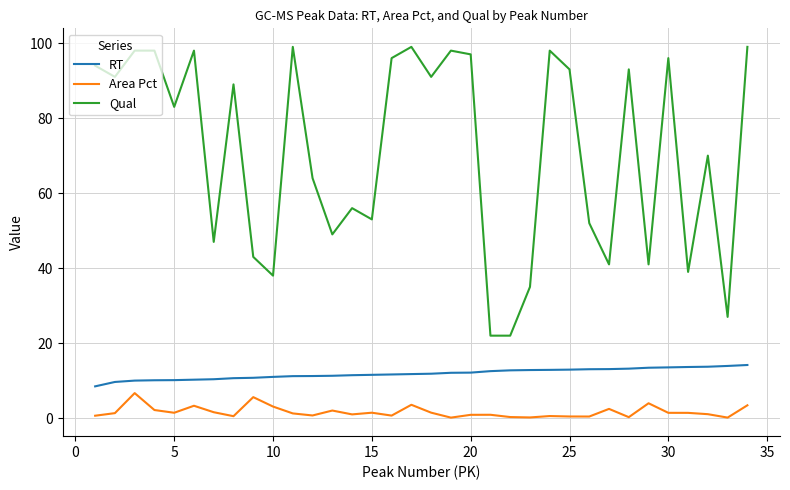

What is the lowest value of the RT series?

8.5